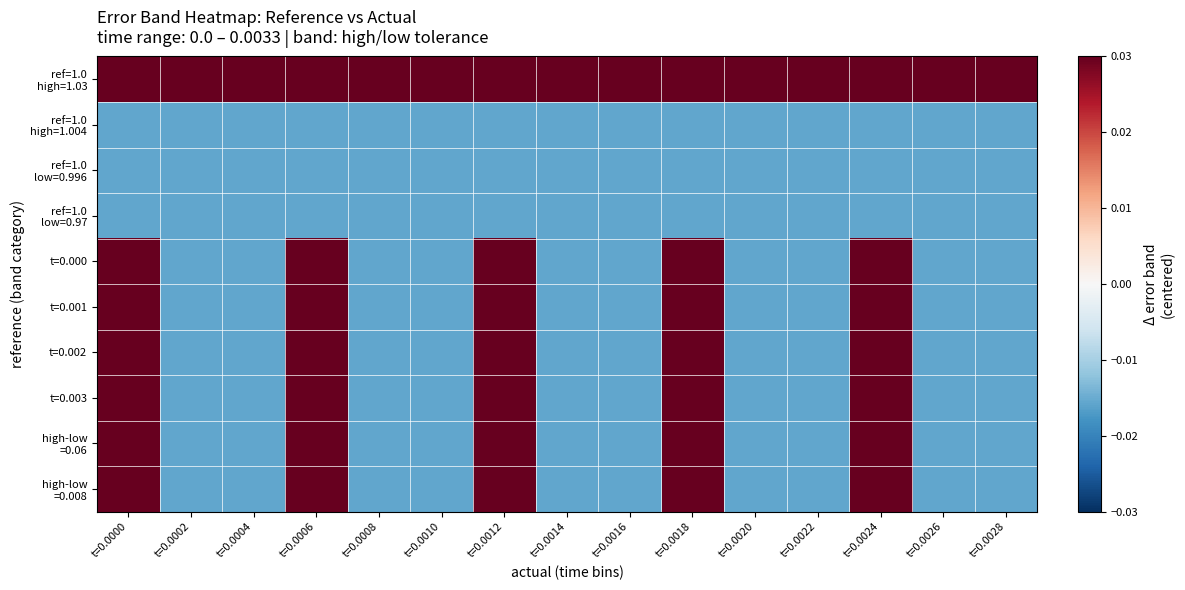

How many distinct data groups are displayed?

10